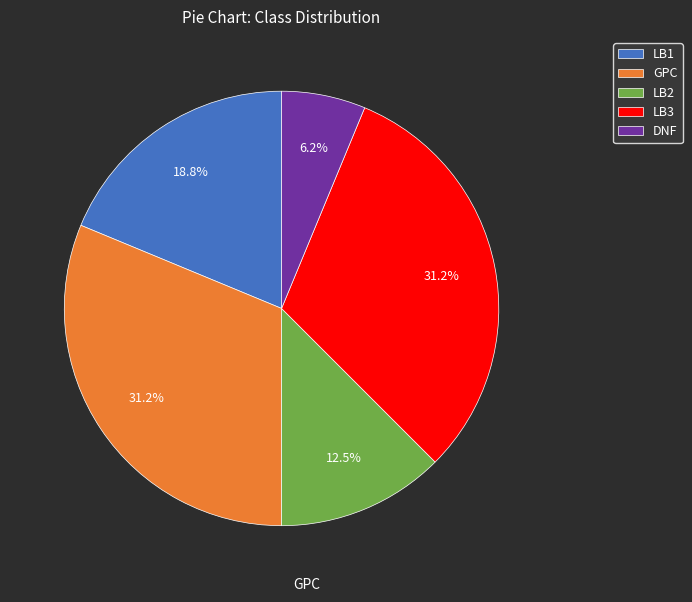

Which category has the smallest portion of the pie?

DNF